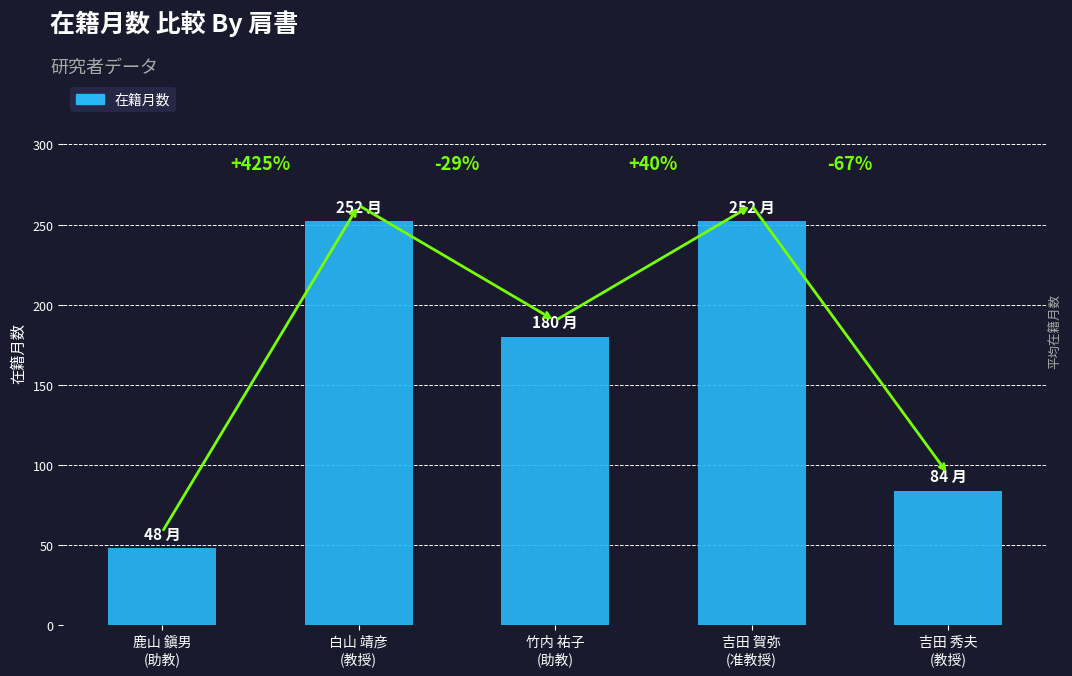

Reading right to left, list all the values displayed in this chart.

84	252	180	252	48